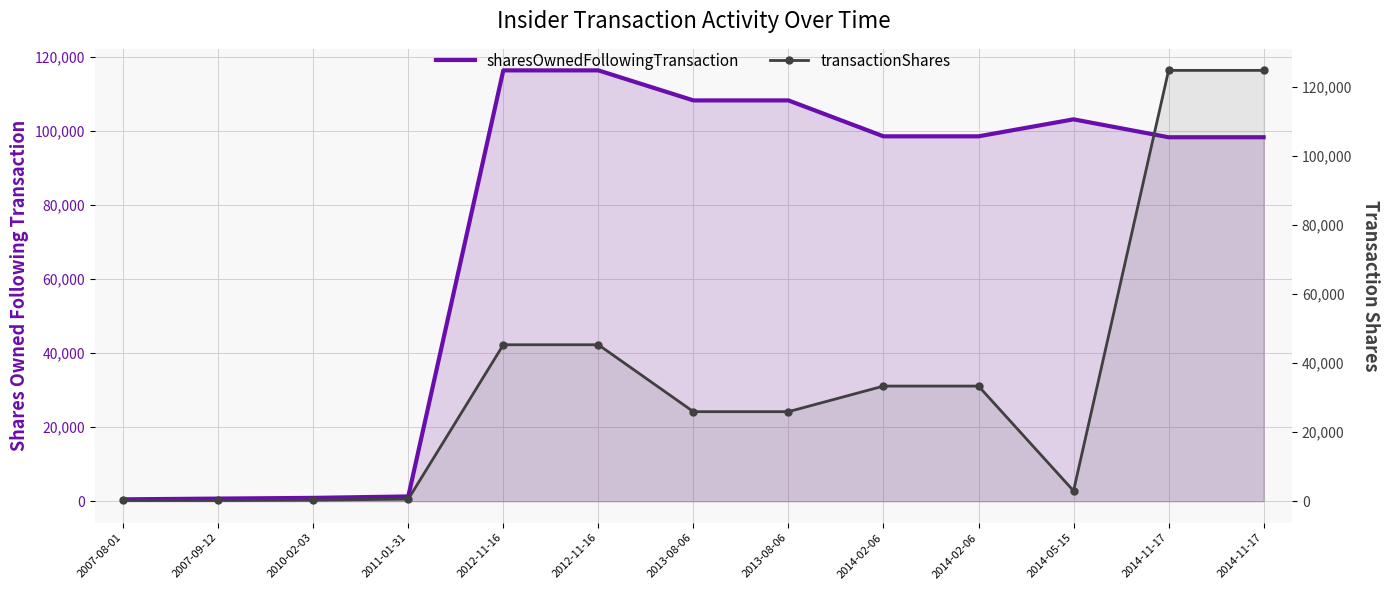

At how many categories does at least one series exceed 13213?

9